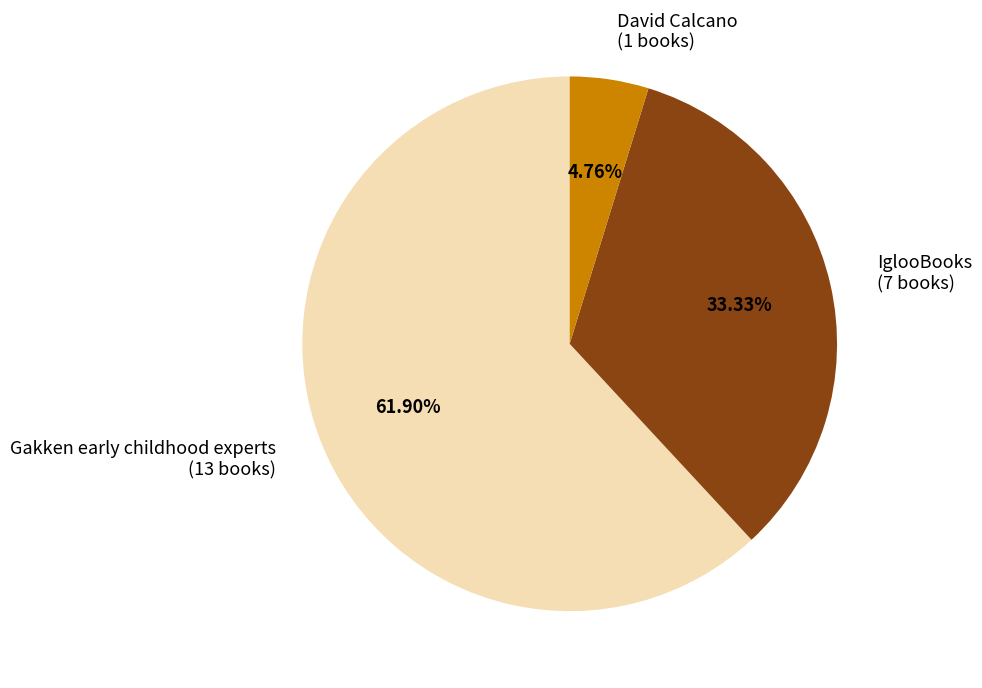

How many segments does this pie chart have?

3